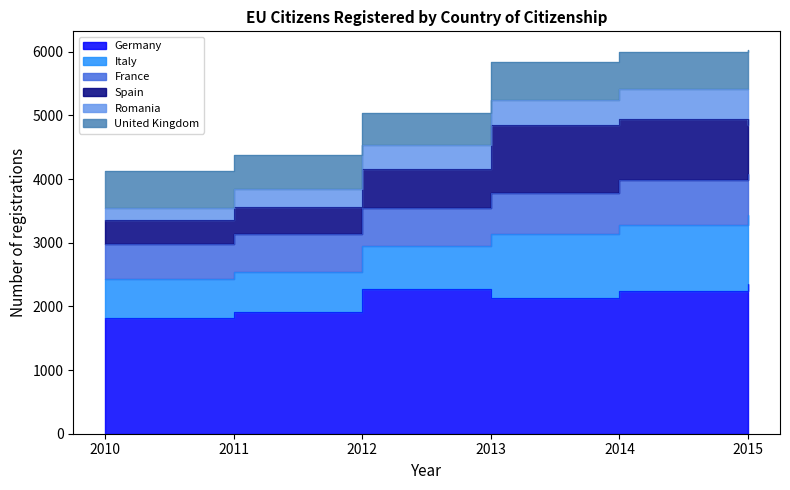

What is the spread (max minus min) of values at 2010?

1636